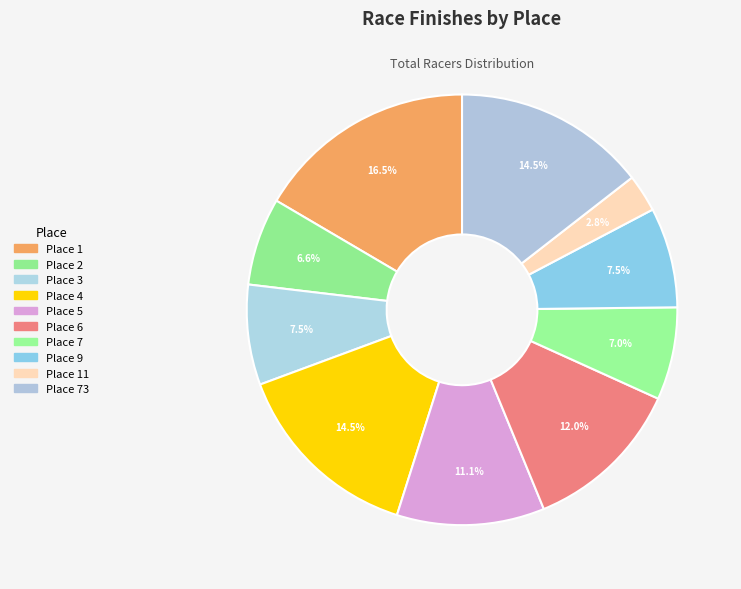

How many segments does this pie chart have?

10